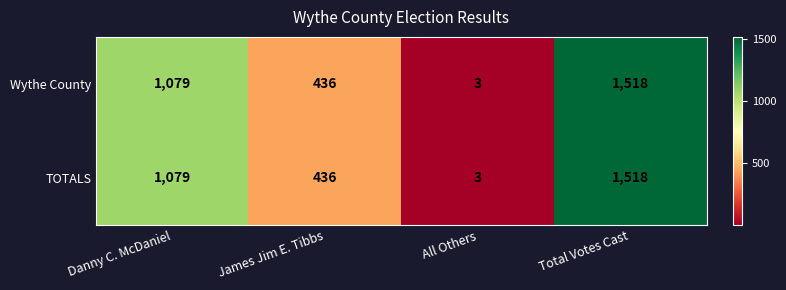

What is the total value across all series at James Jim E. Tibbs?

872